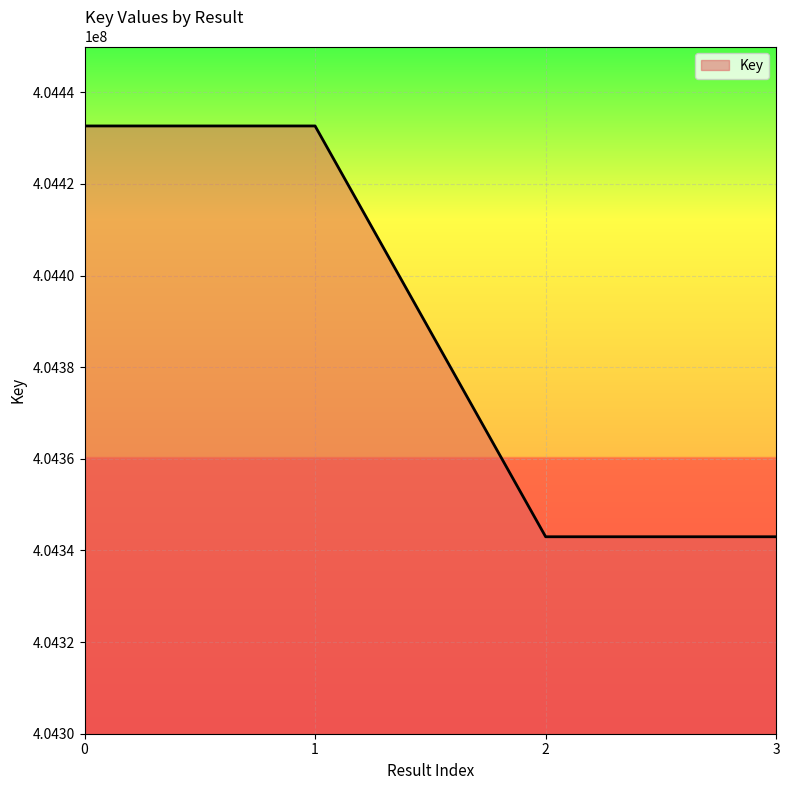

What is the average value?

404387826